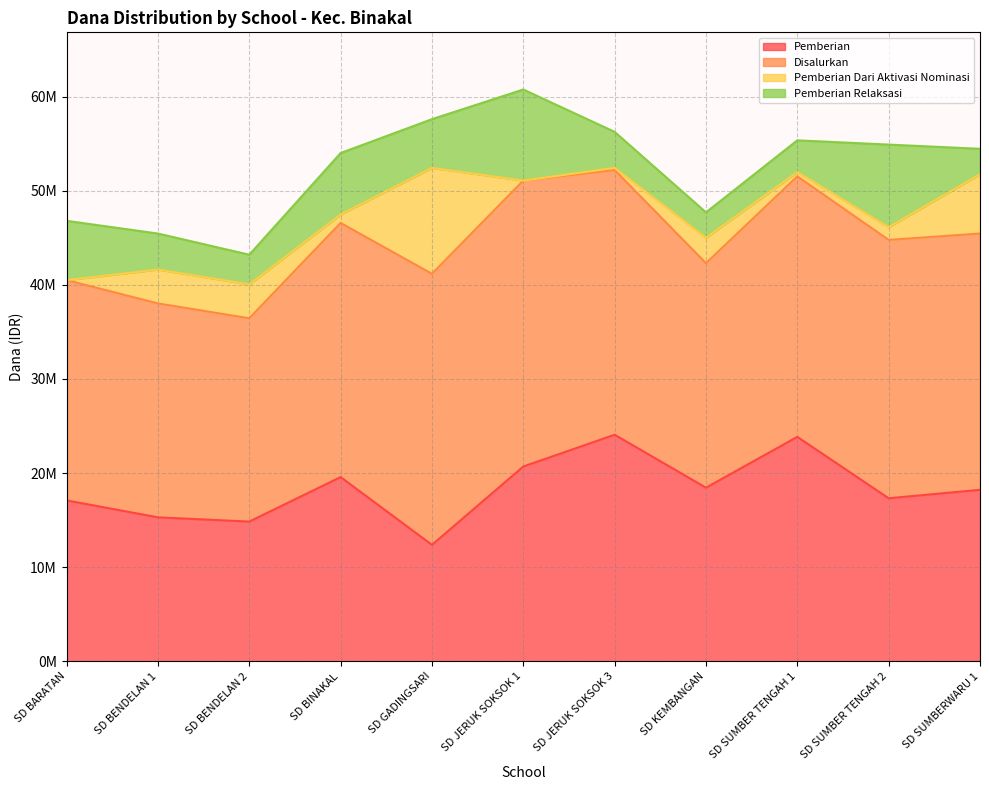

Which series has the largest total across all categories?

Disalurkan